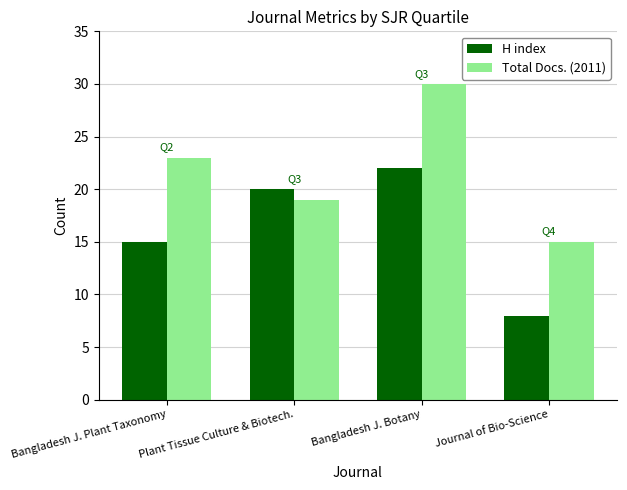

Where is Total Docs. (2011) nearest to the value 22?

Bangladesh J. Plant Taxonomy